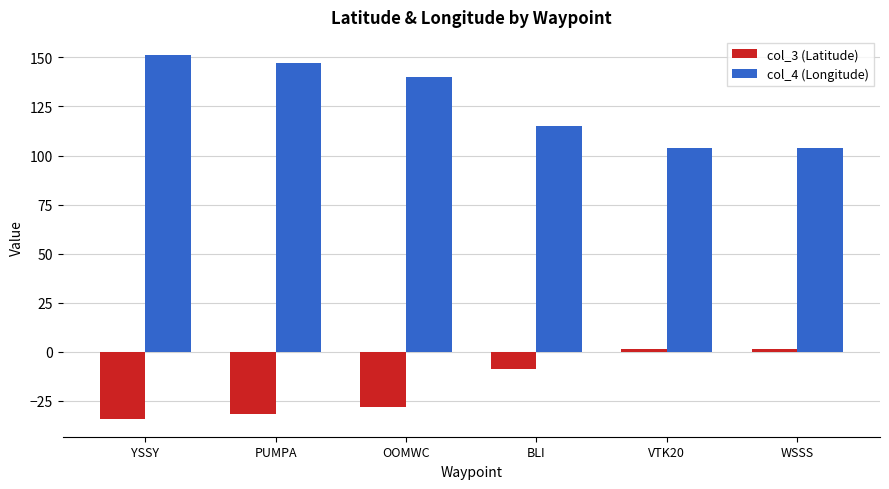

What are all the series names shown in the legend?

col_3 (Latitude), col_4 (Longitude)